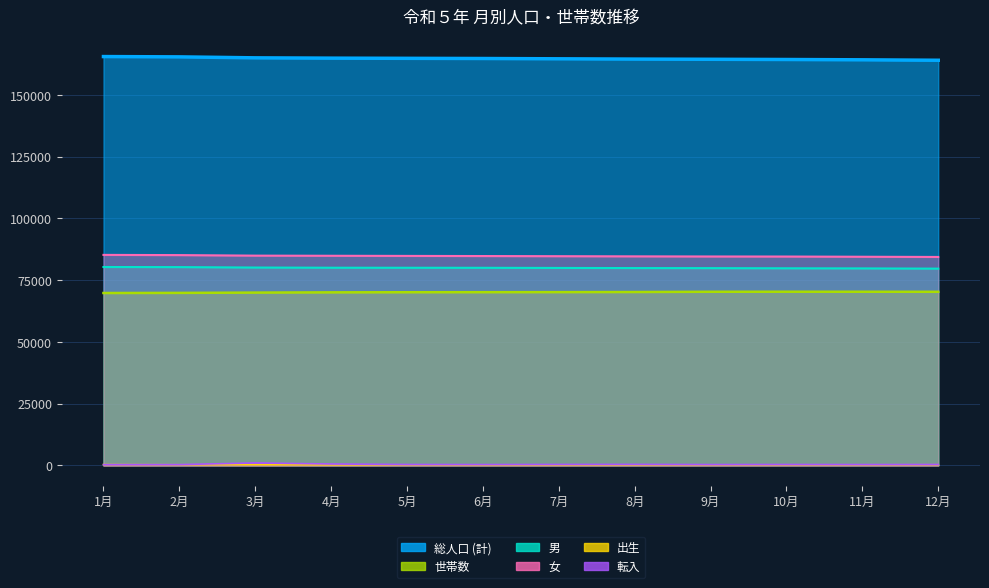

What is the difference between the maximum and minimum values in the 総人口 (計) series?

1496